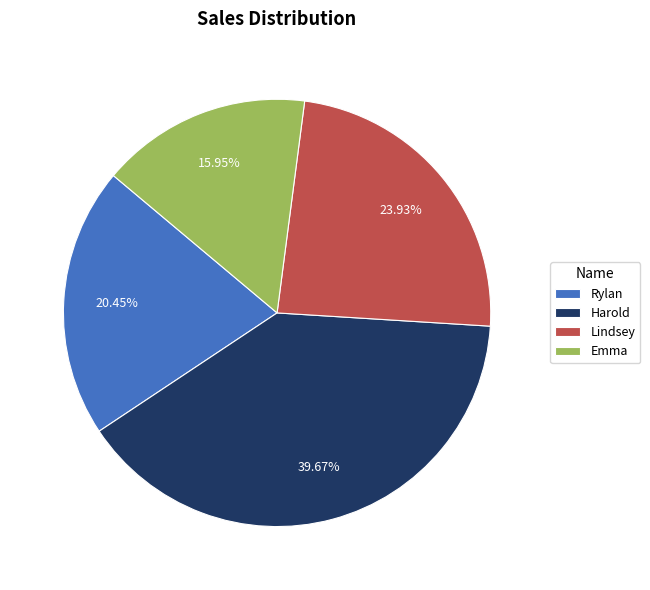

What percentage is the Harold slice, to the nearest percent?

40%